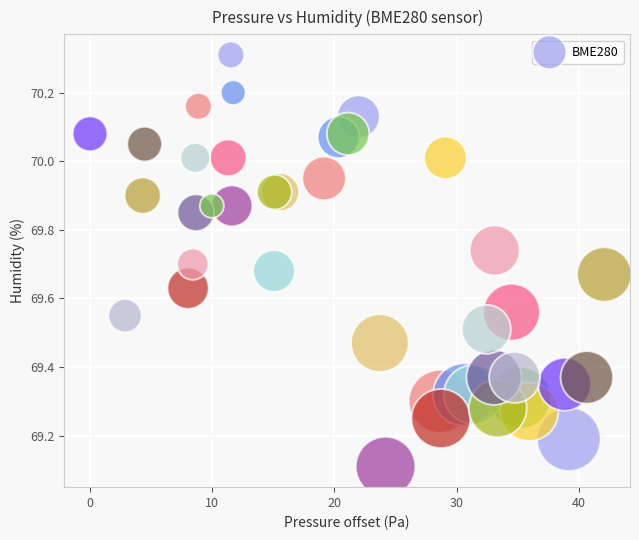

What is the range of Y values (max minus min)?

1.2